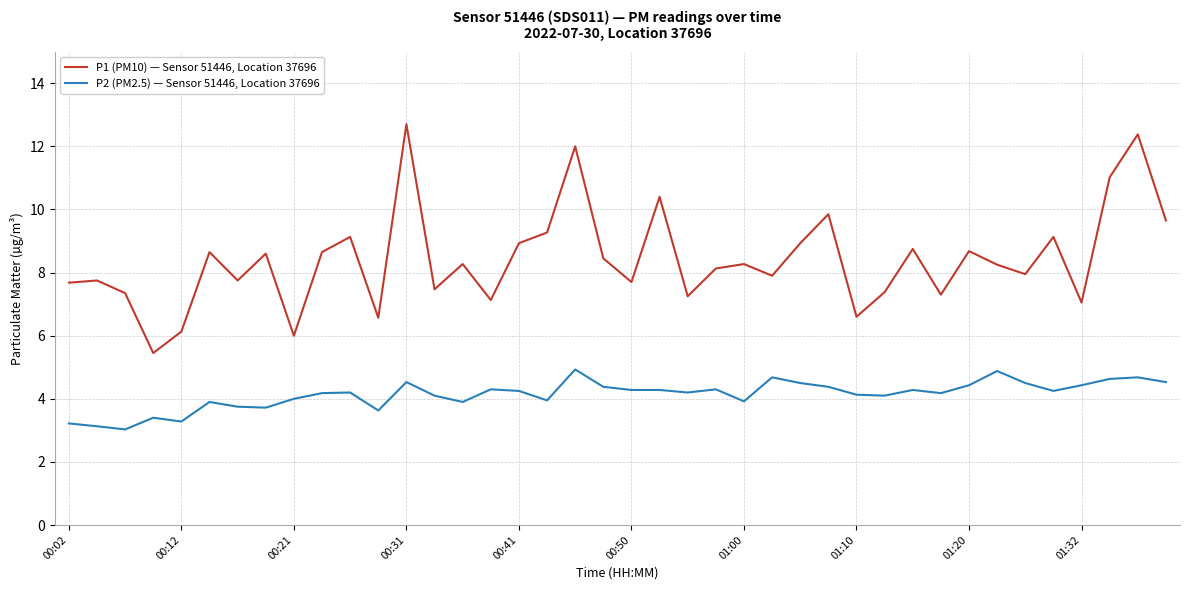

True or false: P1 (PM10) — Sensor 51446, Location 37696 and P2 (PM2.5) — Sensor 51446, Location 37696 intersect in this chart.

False